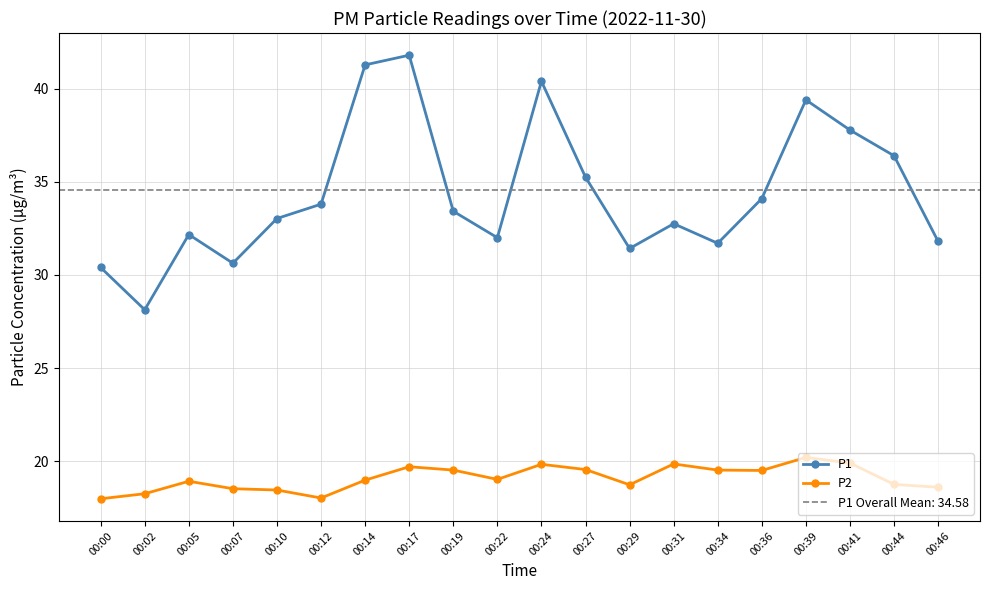

True or false: P2 and P1 intersect in this chart.

False